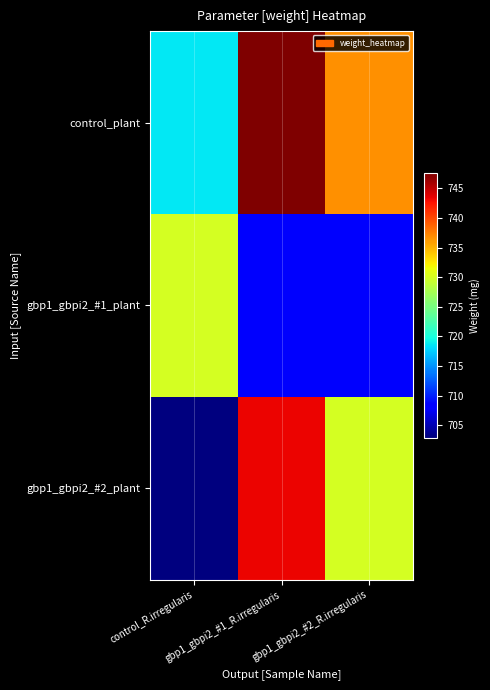

At which category is the sum across all series the highest?

gbp1_gbpi2_#1_R.irregularis